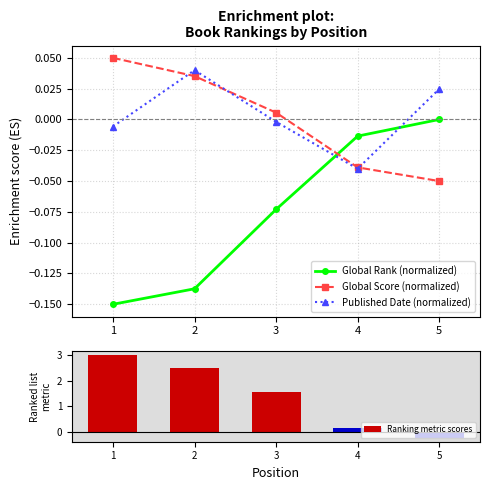

Which series has the largest total across all categories?

Ranking metric scores